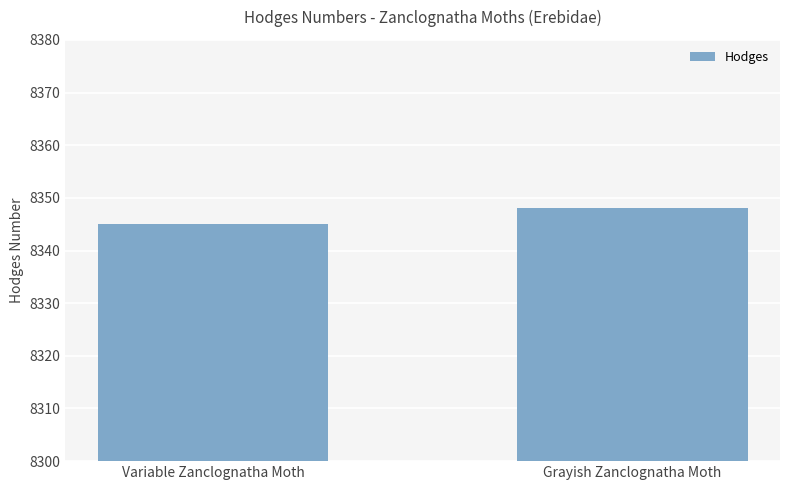

What is the maximum value shown in the chart?

8348